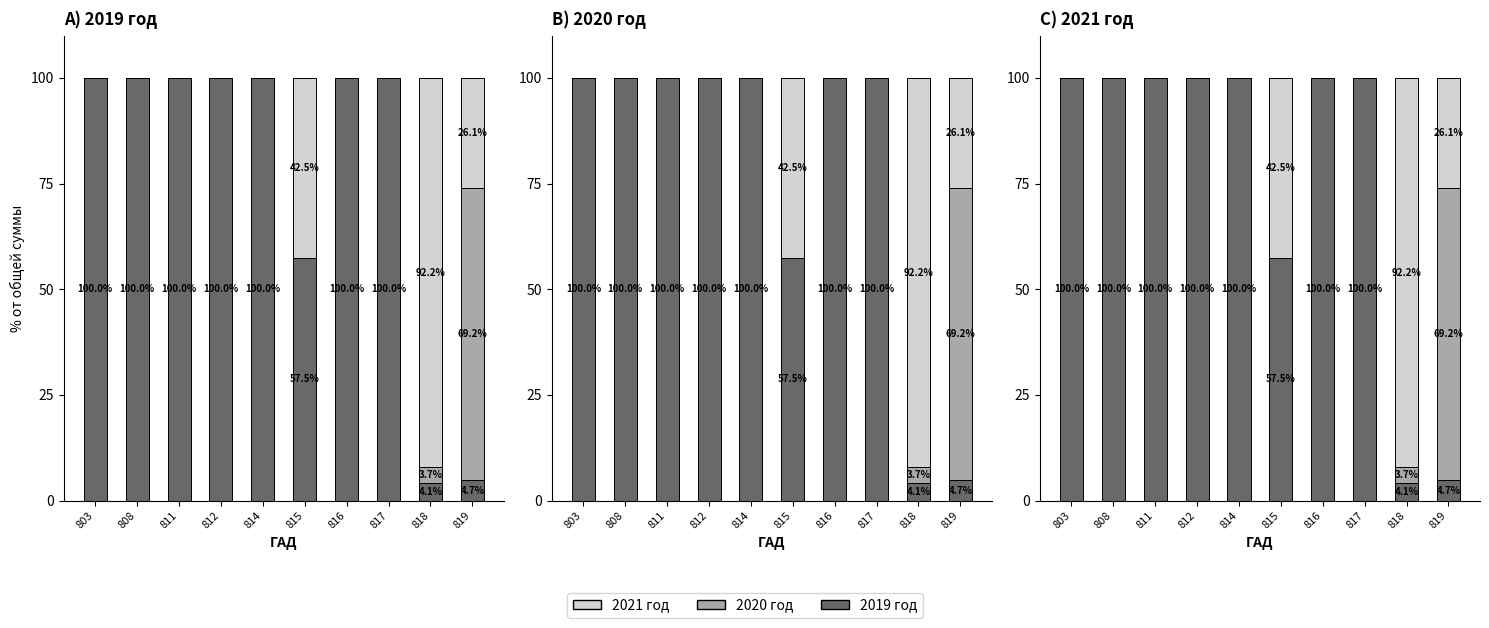

What is the maximum value shown in the chart?

100.0